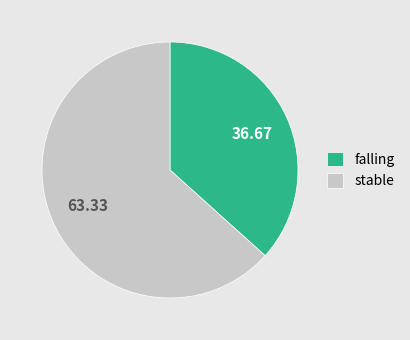

Which category has the smallest portion of the pie?

falling